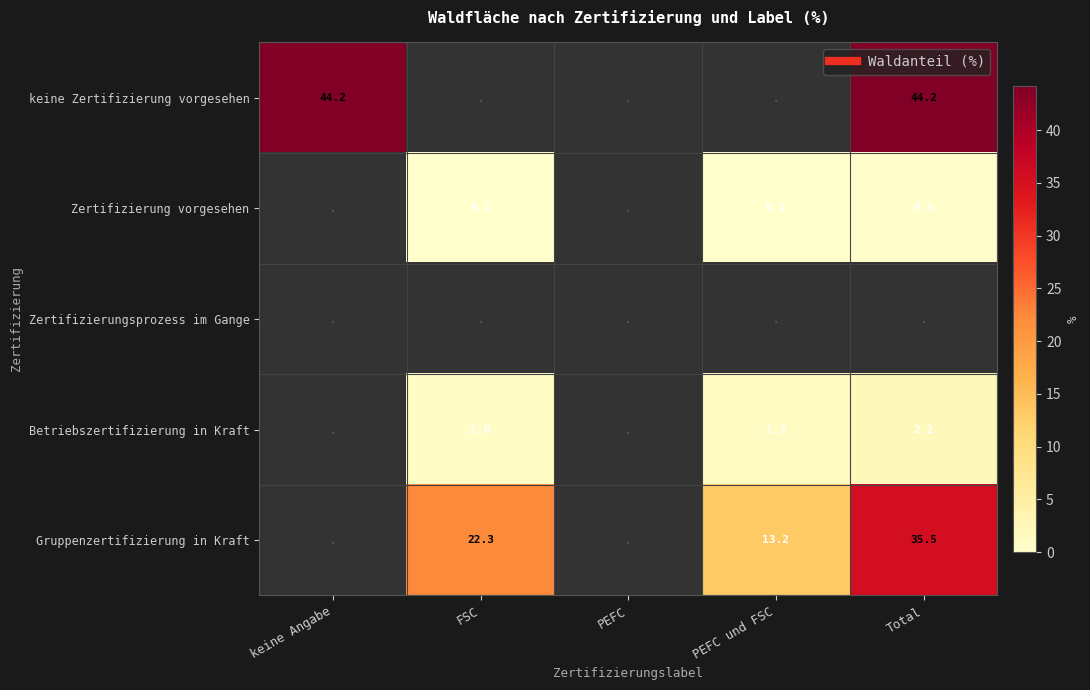

True or false: keine Zertifizierung vorgesehen has a value of 23.8 at PEFC.

False